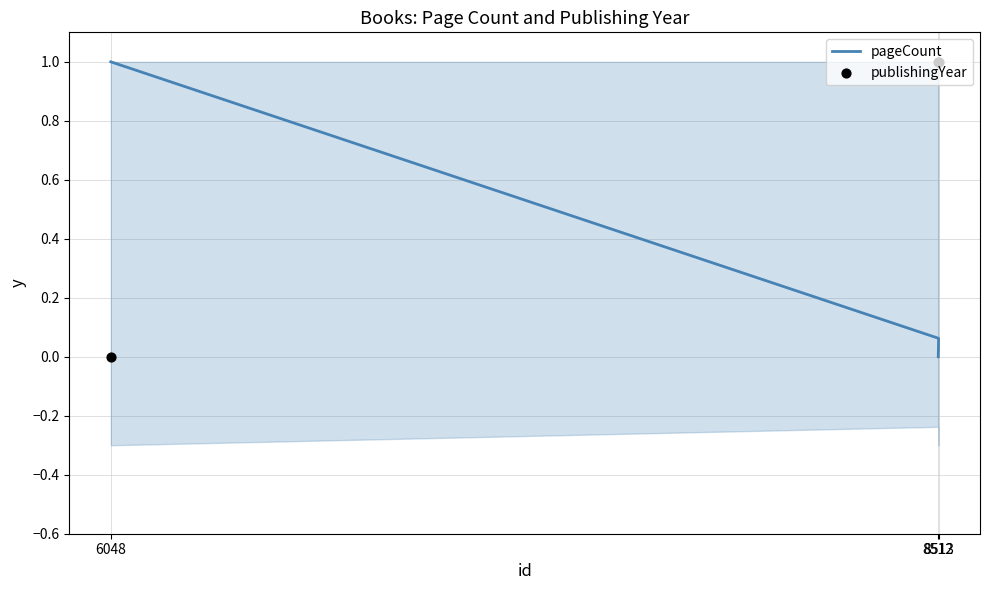

At how many categories does at least one series exceed 0?

3